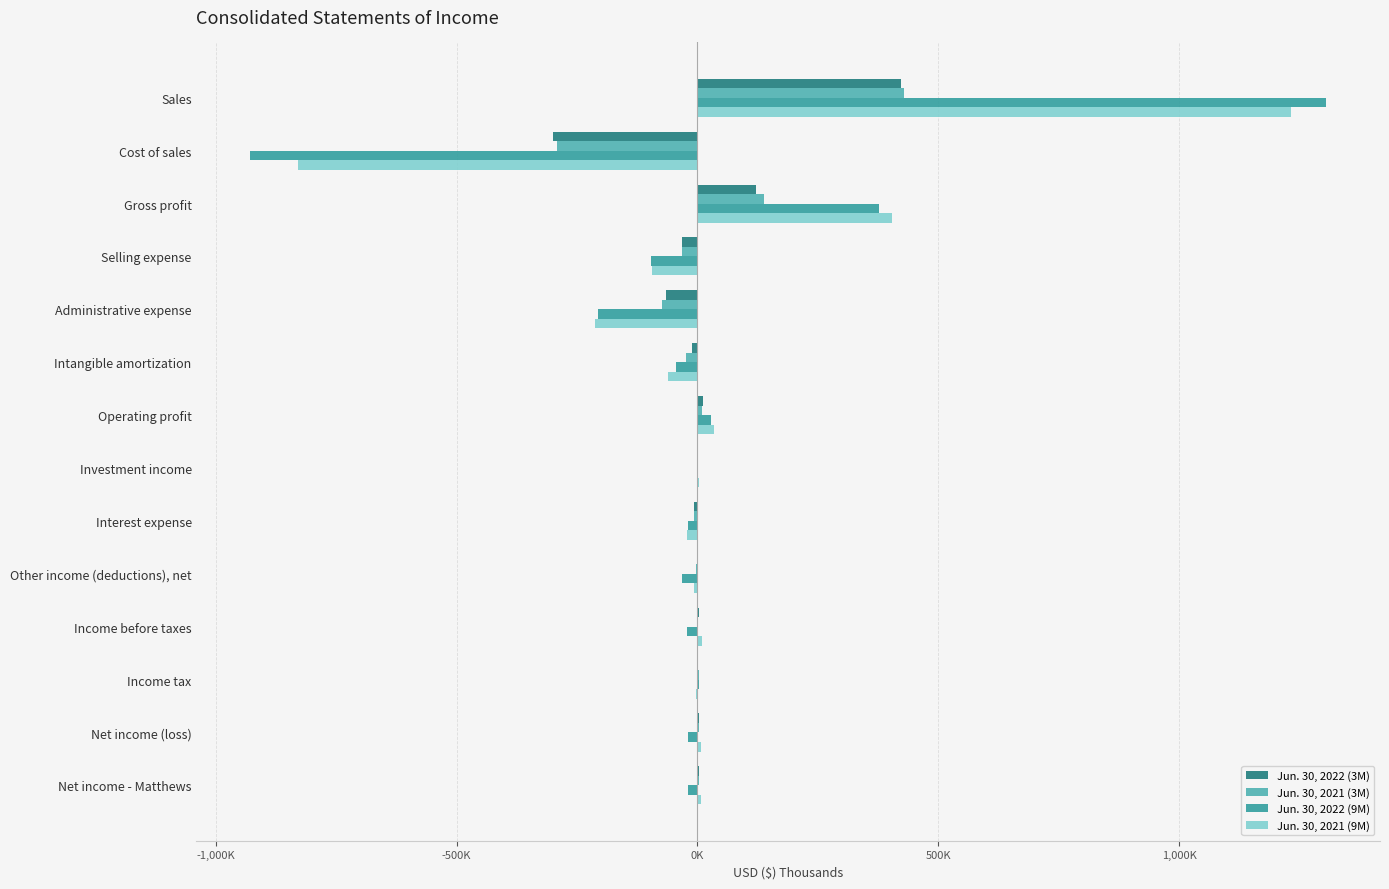

Count the number of data series in this chart.

4